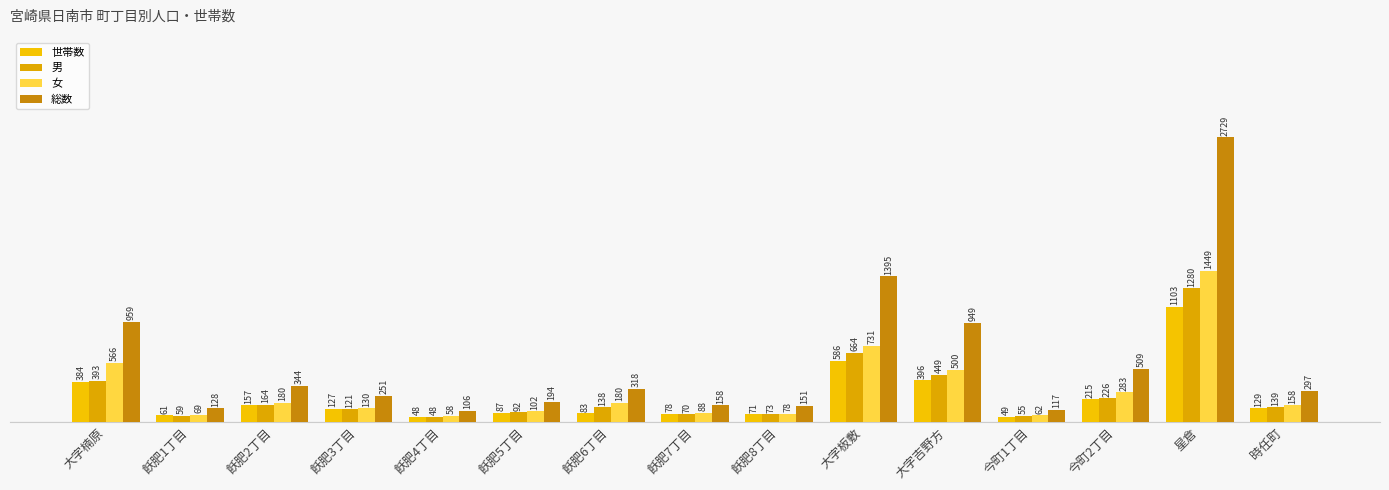

Reading left to right, transcribe all the data shown in this chart.

世帯数: 大字楠原=384	飫肥1丁目=61	飫肥2丁目=157	飫肥3丁目=127	飫肥4丁目=48	飫肥5丁目=87	飫肥6丁目=83	飫肥7丁目=78	飫肥8丁目=71	大字板敷=586	大字吉野方=396	今町1丁目=49	今町2丁目=215	星倉=1103	時任町=129
男: 大字楠原=393	飫肥1丁目=59	飫肥2丁目=164	飫肥3丁目=121	飫肥4丁目=48	飫肥5丁目=92	飫肥6丁目=138	飫肥7丁目=70	飫肥8丁目=73	大字板敷=664	大字吉野方=449	今町1丁目=55	今町2丁目=226	星倉=1280	時任町=139
女: 大字楠原=566	飫肥1丁目=69	飫肥2丁目=180	飫肥3丁目=130	飫肥4丁目=58	飫肥5丁目=102	飫肥6丁目=180	飫肥7丁目=88	飫肥8丁目=78	大字板敷=731	大字吉野方=500	今町1丁目=62	今町2丁目=283	星倉=1449	時任町=158
総数: 大字楠原=959	飫肥1丁目=128	飫肥2丁目=344	飫肥3丁目=251	飫肥4丁目=106	飫肥5丁目=194	飫肥6丁目=318	飫肥7丁目=158	飫肥8丁目=151	大字板敷=1395	大字吉野方=949	今町1丁目=117	今町2丁目=509	星倉=2729	時任町=297